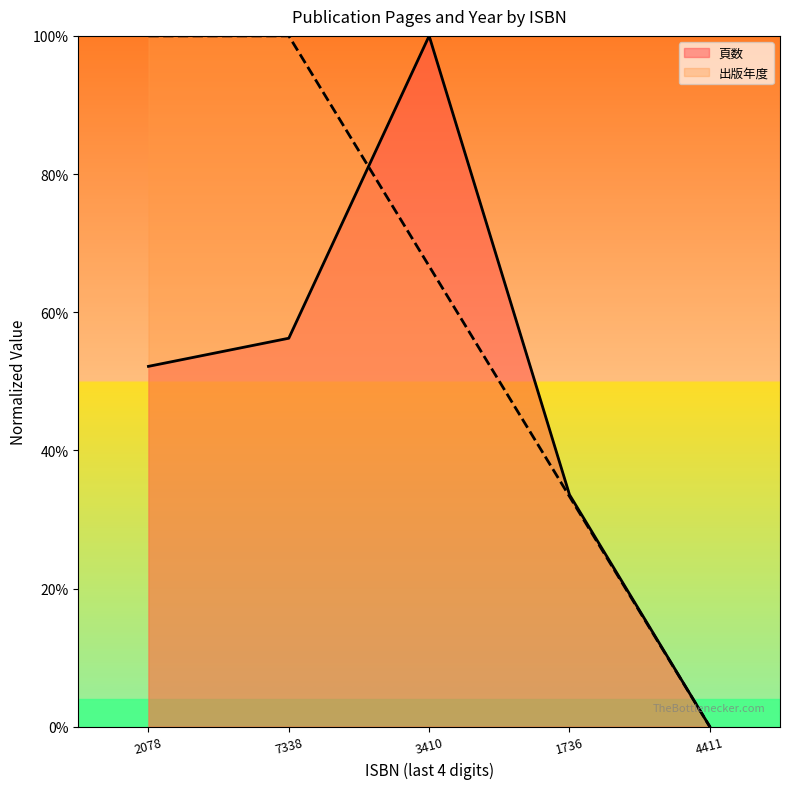

The 出版年度 series shows 1.0 at 7338. True or false?

True